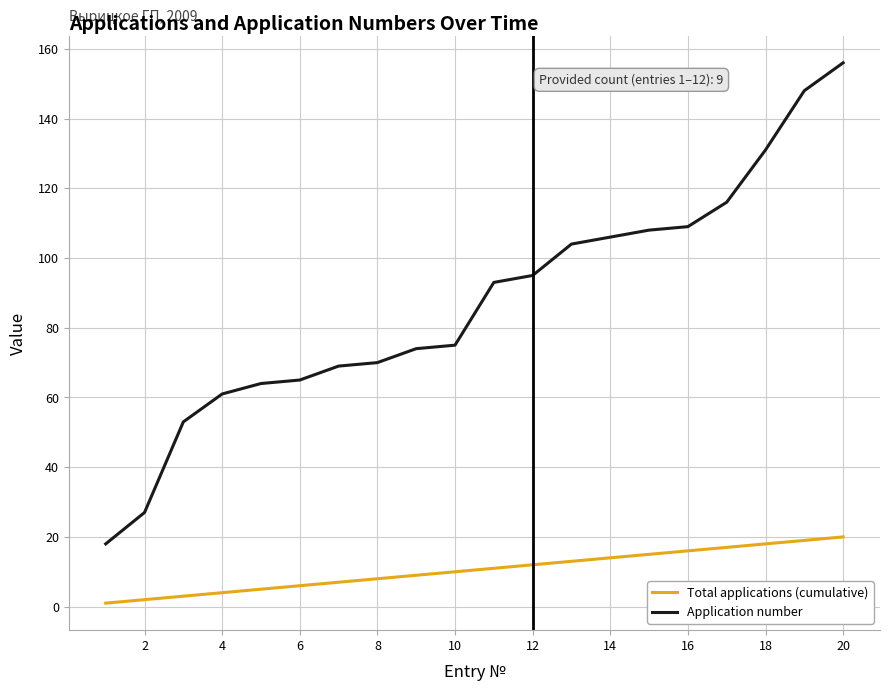

What are all the series names shown in the legend?

Total applications (cumulative), Application number